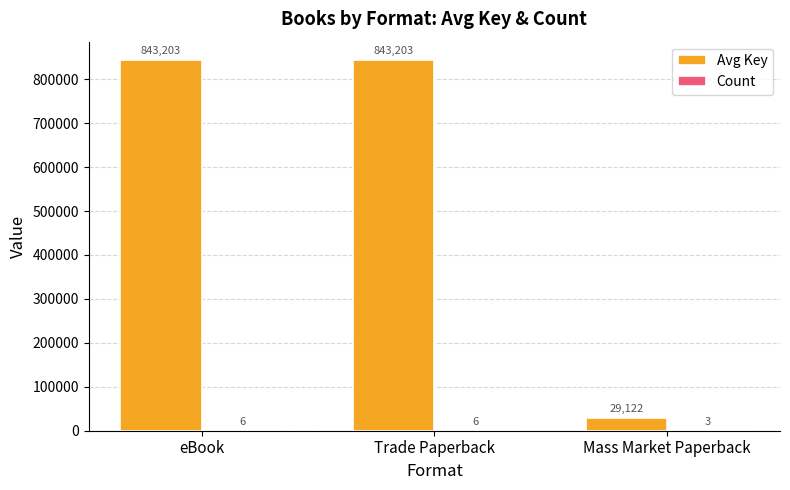

What is the sum of all Avg Key values?

1715528.0